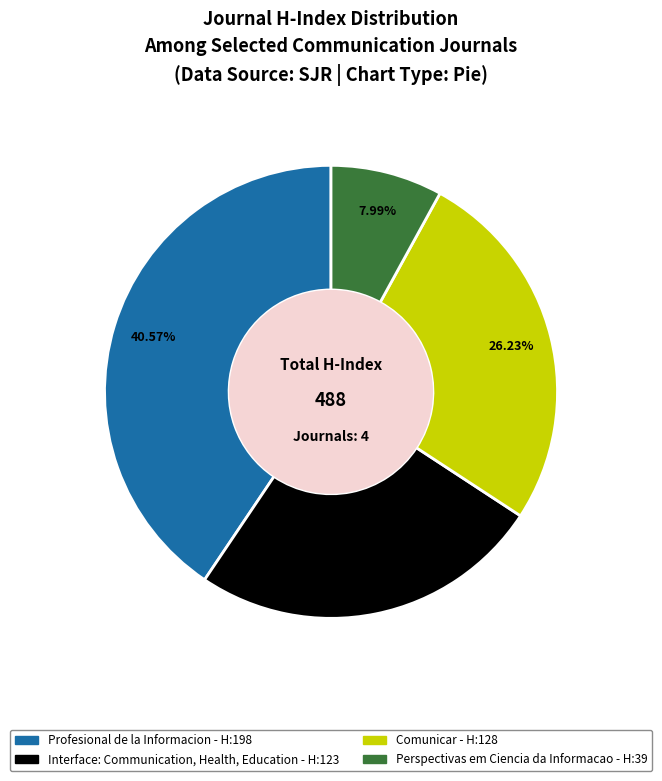

To the nearest percent, what is the difference between the Perspectivas em Ciencia da Informacao and Interface: Communication, Health, Education slice percentages?

17%